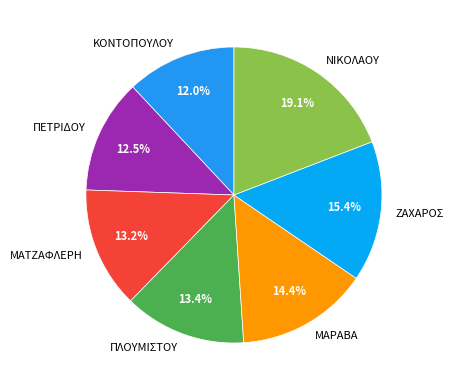

To the nearest percent, what is the combined percentage of ΜΑΤΖΑΦΛΕΡΗ and ΠΛΟΥΜΙΣΤΟΥ?

27%